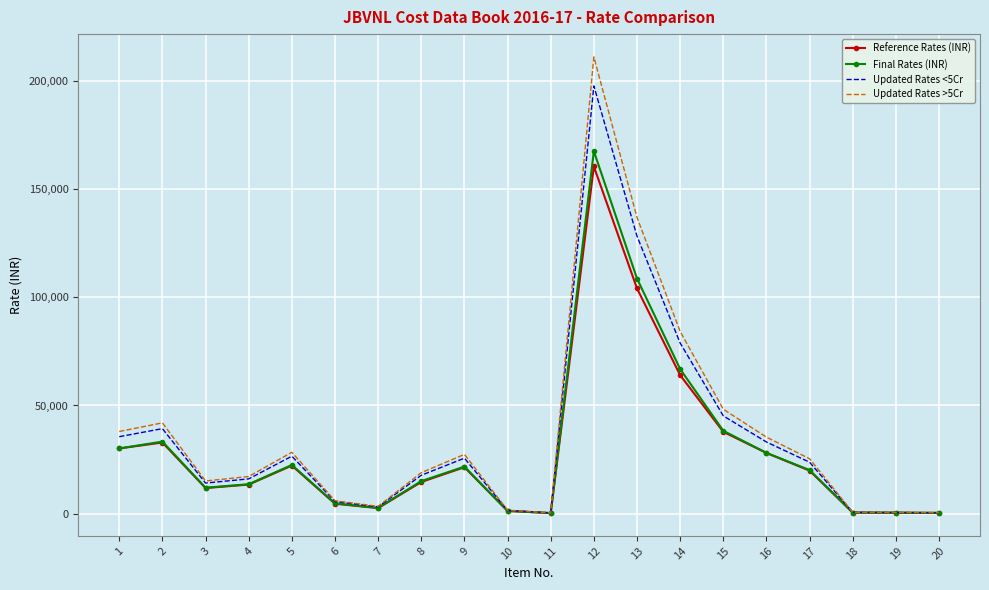

What is the sum of the Updated Rates >5Cr values at 2 and 14?

126193.8